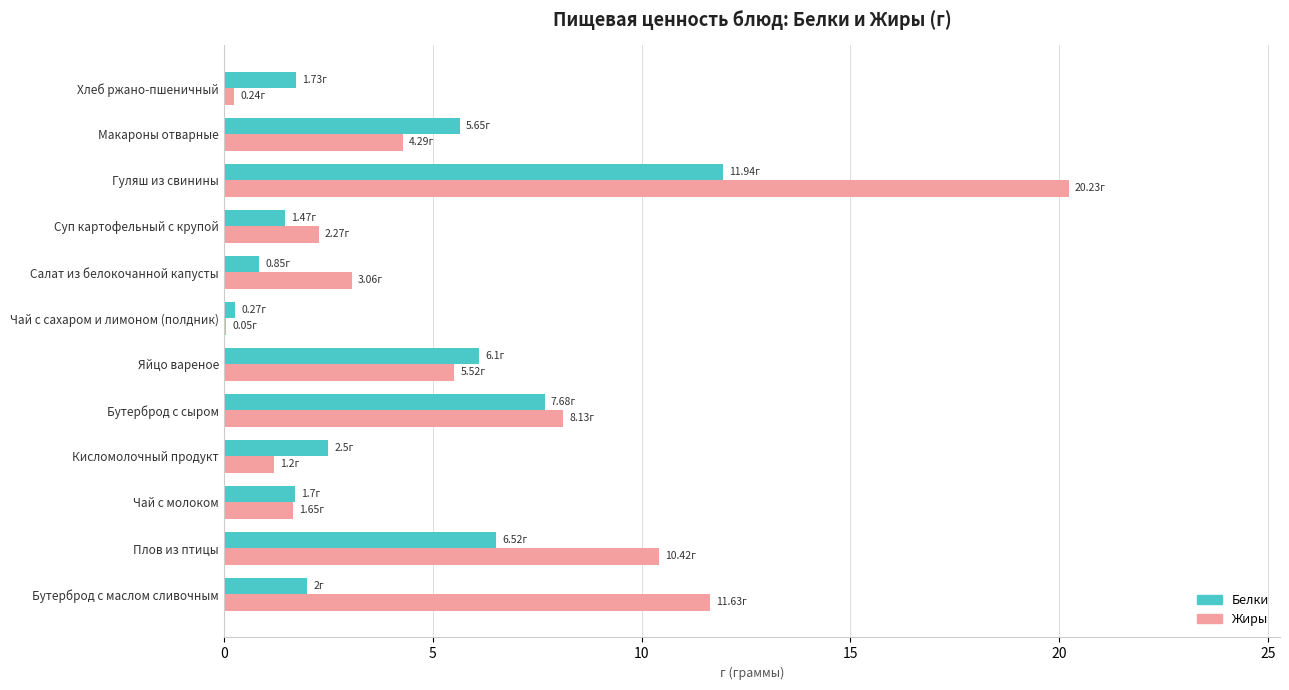

Which series has the largest range (max minus min)?

Жиры